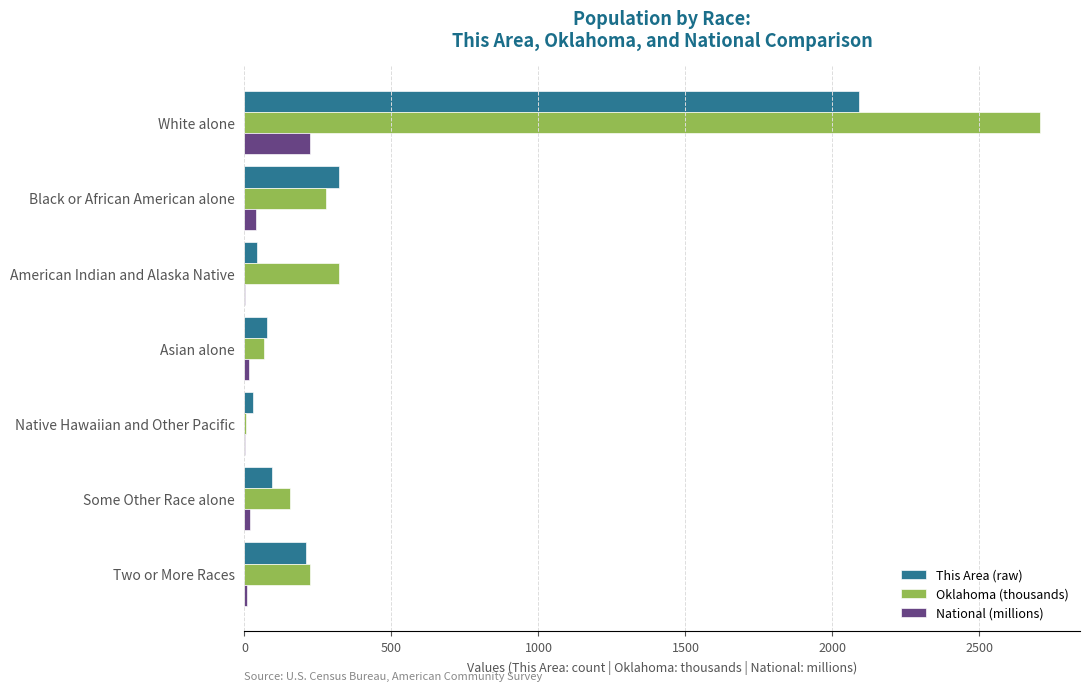

What is the sum of all National (millions) values?

308.7